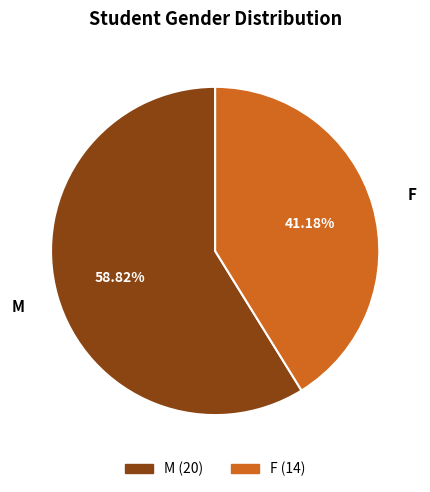

Which category has the biggest portion of the pie?

M